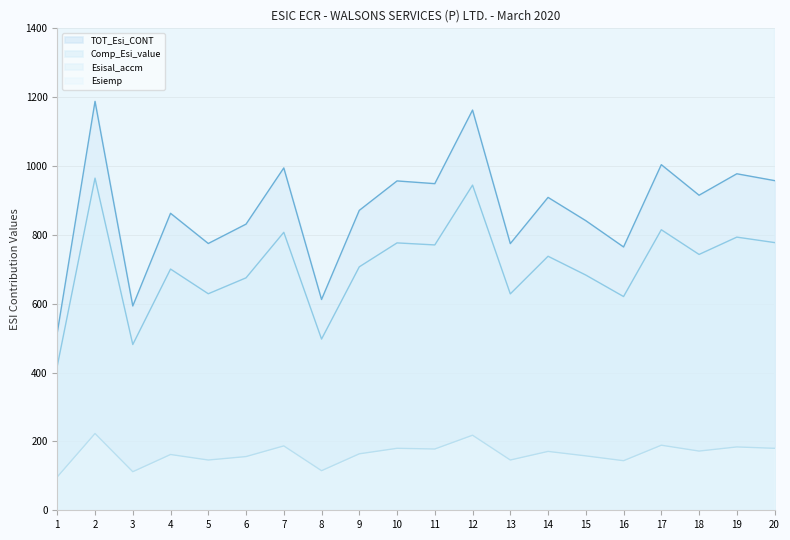

Reading right to left, transcribe all the data shown in this chart.

Esisal_accm: 20=777.7	19=793.5	18=743.2	17=814.9	16=620.9	15=683.3	14=737.9	13=628.6	12=944.5	11=770.8	10=776.7	9=707.2	8=497.3	7=807.5	6=675.2	5=629.0	4=700.7	3=481.5	2=964.9	1=419.1
Esiemp: 20=180.0	19=184.0	18=172.0	17=189.0	16=144.0	15=158.0	14=171.0	13=146.0	12=218.0	11=178.0	10=180.0	9=164.0	8=115.0	7=187.0	6=156.0	5=146.0	4=162.0	3=112.0	2=223.0	1=97.0
Comp_Esi_value: 20=23928.0	19=24415.0	18=22867.0	17=25075.0	16=19104.0	15=21024.0	14=22705.0	13=19343.0	12=29063.0	11=23717.0	10=23899.0	9=21760.0	8=15303.0	7=24845.0	6=20776.0	5=19353.0	4=21560.0	3=14815.0	2=29689.0	1=12895.0
TOT_Esi_CONT: 20=957.7	19=977.5	18=915.2	17=1003.9	16=764.9	15=841.3	14=908.9	13=774.6	12=1162.5	11=948.8	10=956.7	9=871.2	8=612.3	7=994.5	6=831.2	5=775.0	4=862.7	3=593.5	2=1187.9	1=516.1